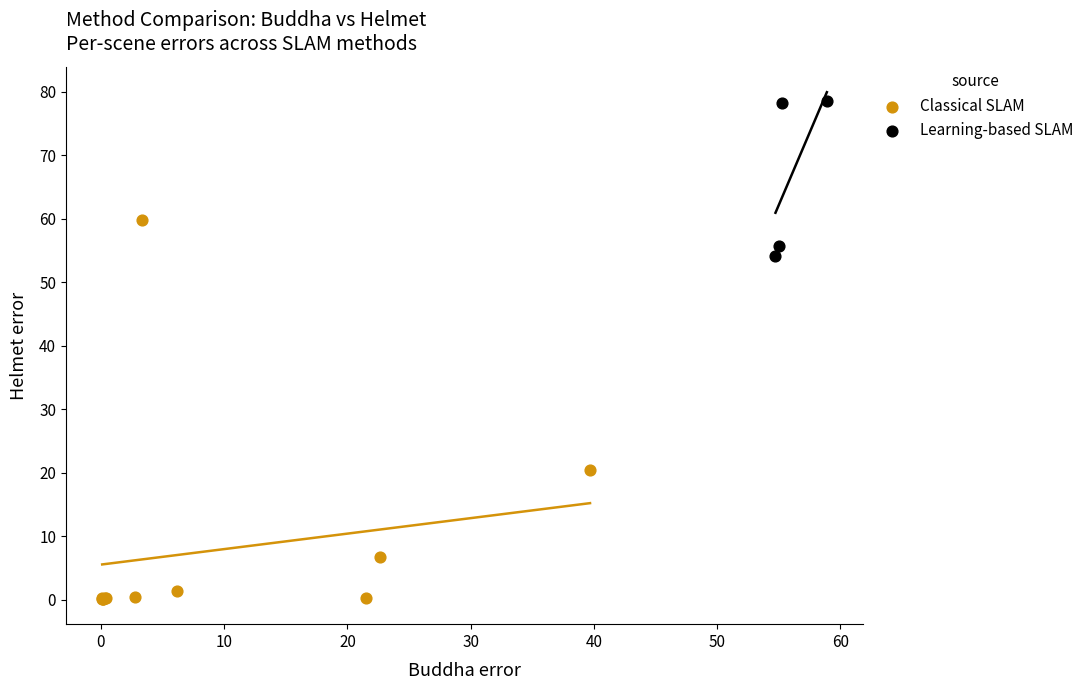

Which series contains the lowest Y value?

Classical SLAM